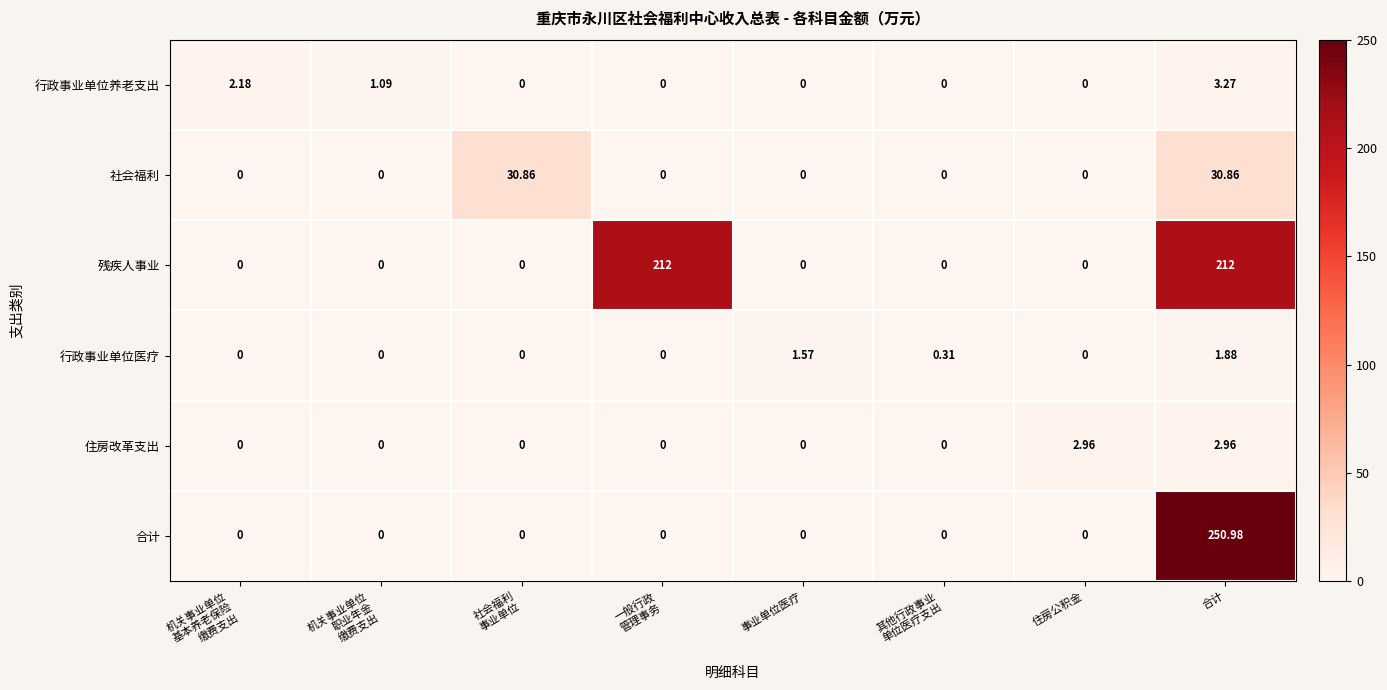

How many distinct data groups are displayed?

6